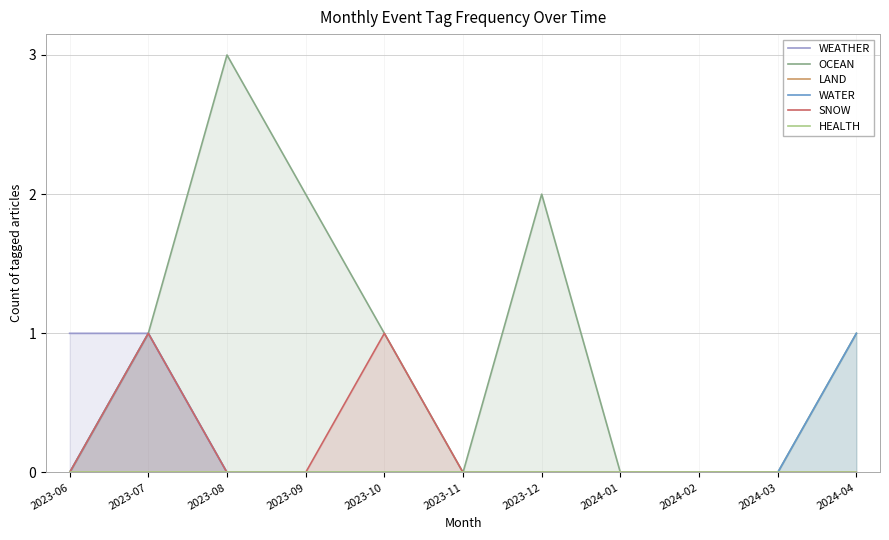

At which category does WATER reach its first local peak?

2023-07